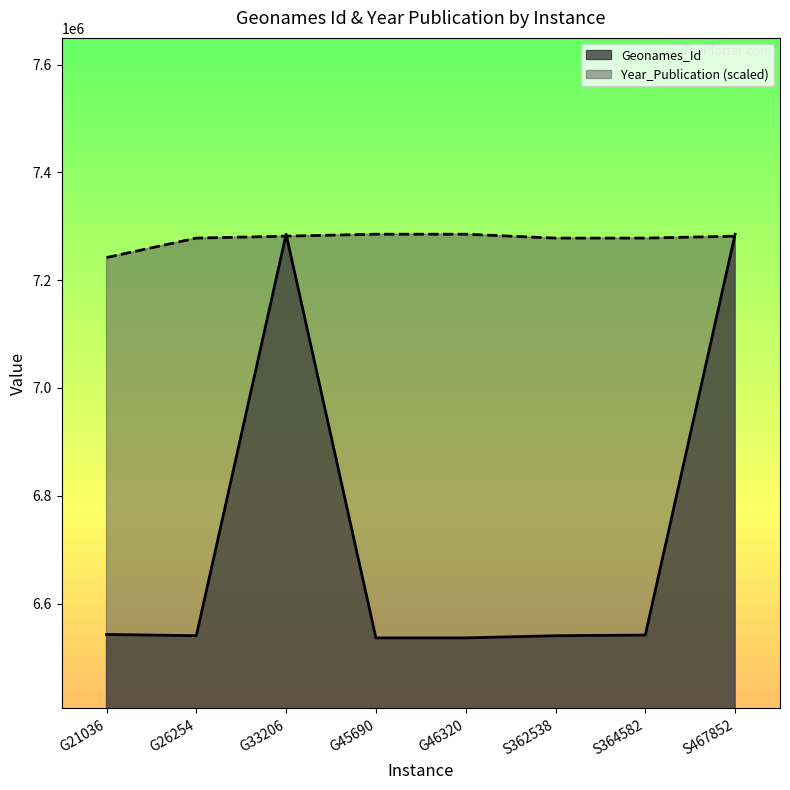

Reading right to left, extract all data points from this chart.

Geonames_Id: S467852=7285234.0	S364582=6541575.0	S362538=6540285.0	G46320=6536257.0	G45690=6536257.0	G33206=7285234.0	G26254=6540350.0	G21036=6542627.0
Year_Publication: S467852=7281629.2	S364582=7278024.5	S362538=7278024.5	G46320=7285234.0	G45690=7285234.0	G33206=7281629.2	G26254=7278024.5	G21036=7241976.8